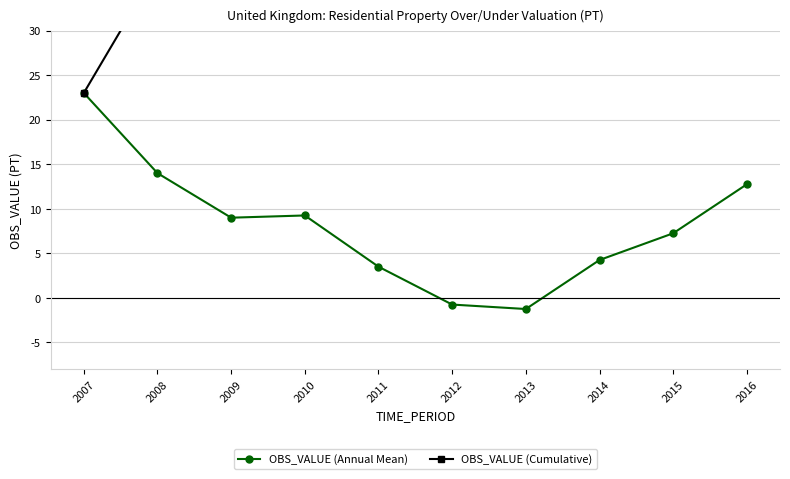

What is the minimum value for OBS_VALUE (Cumulative)?

23.0